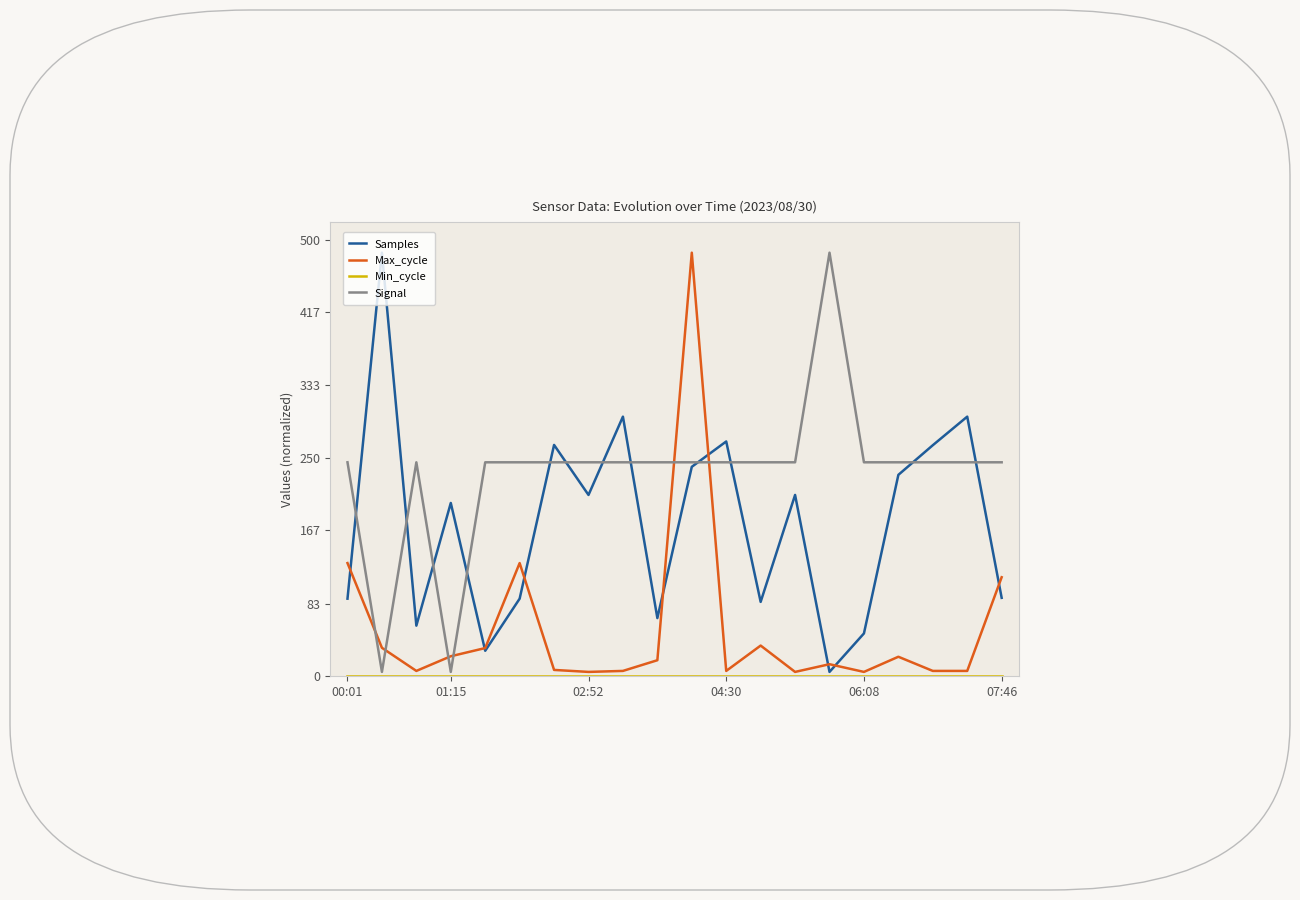

What position from the left is 14?

15